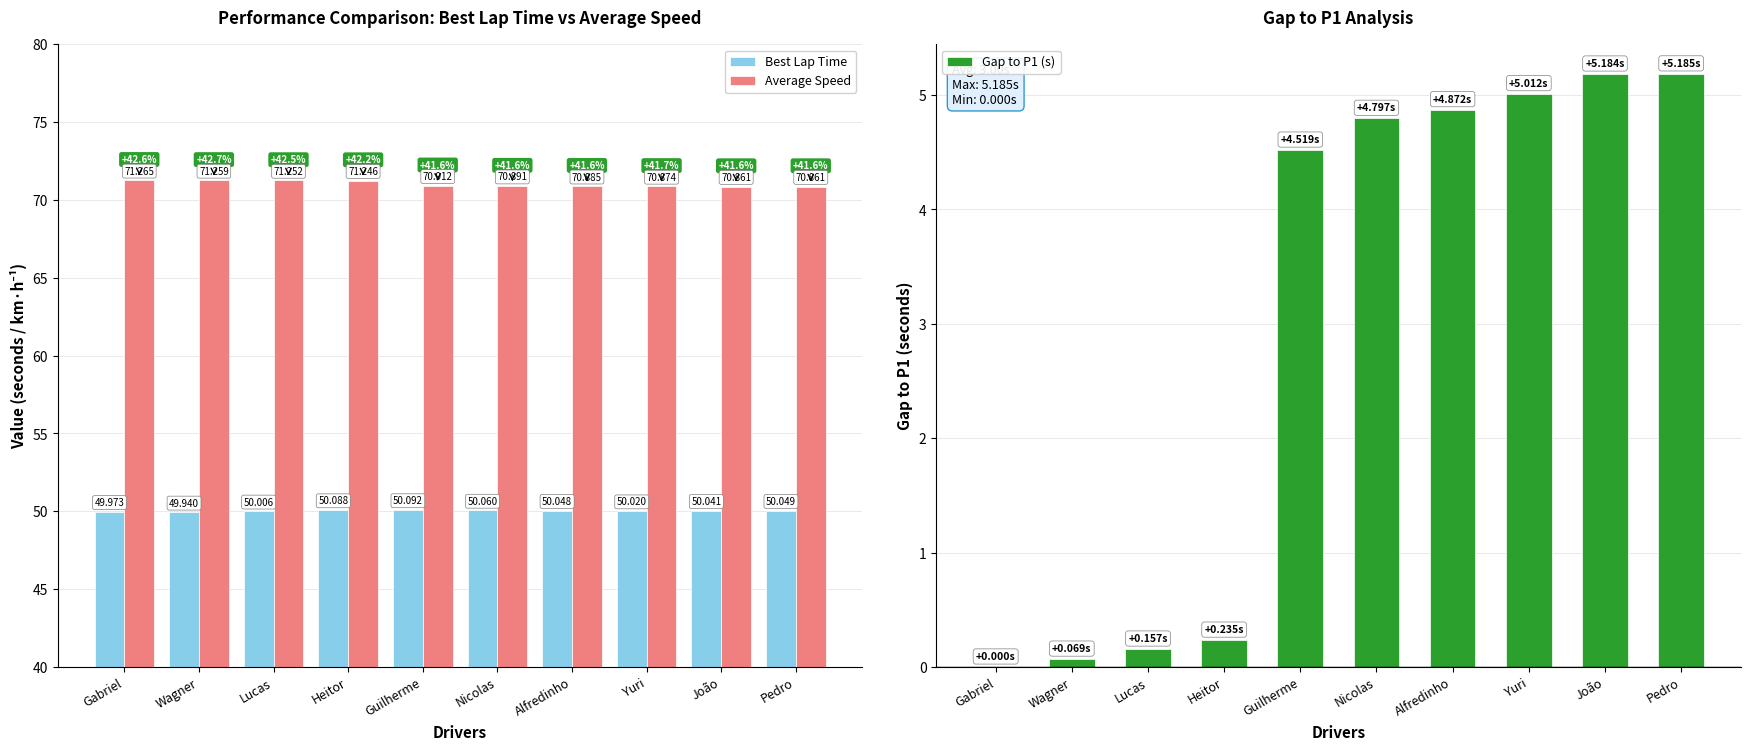

The value of Average Speed at Yuri is 20.4. True or false?

False